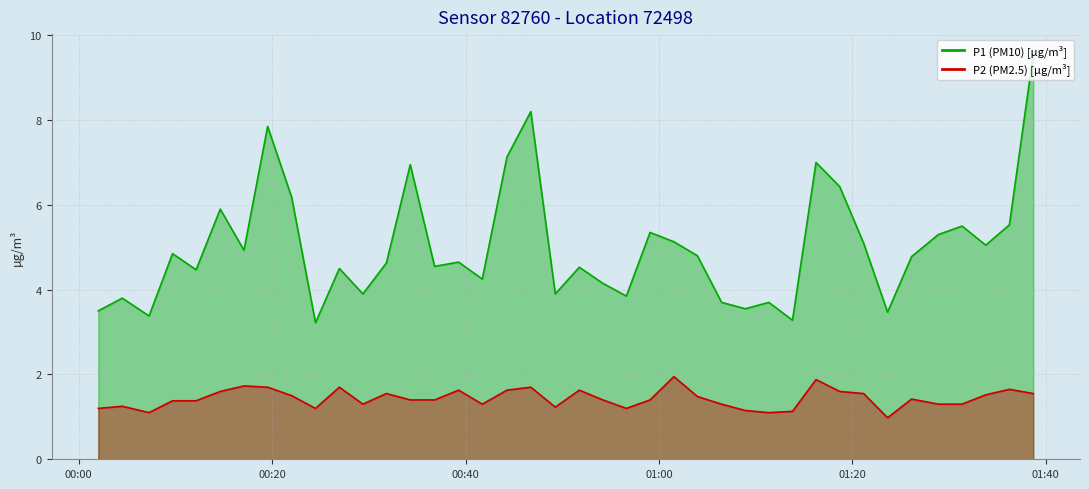

What is the sum of the P2 values at 2023-11-19T01:18:42 and 2023-11-19T01:33:48?

3.1